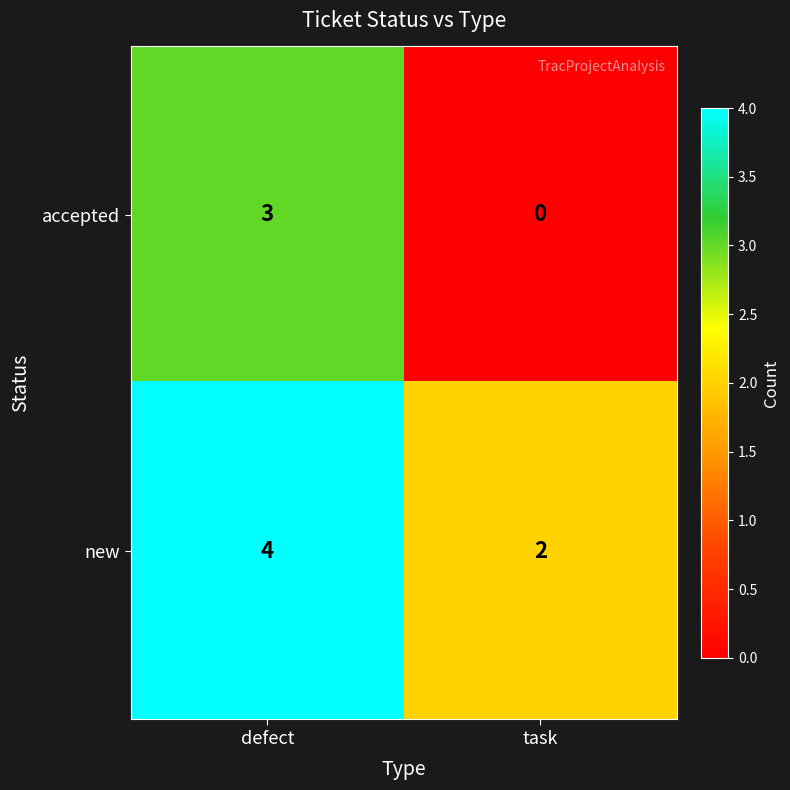

What is the difference between the highest and lowest values at defect?

1